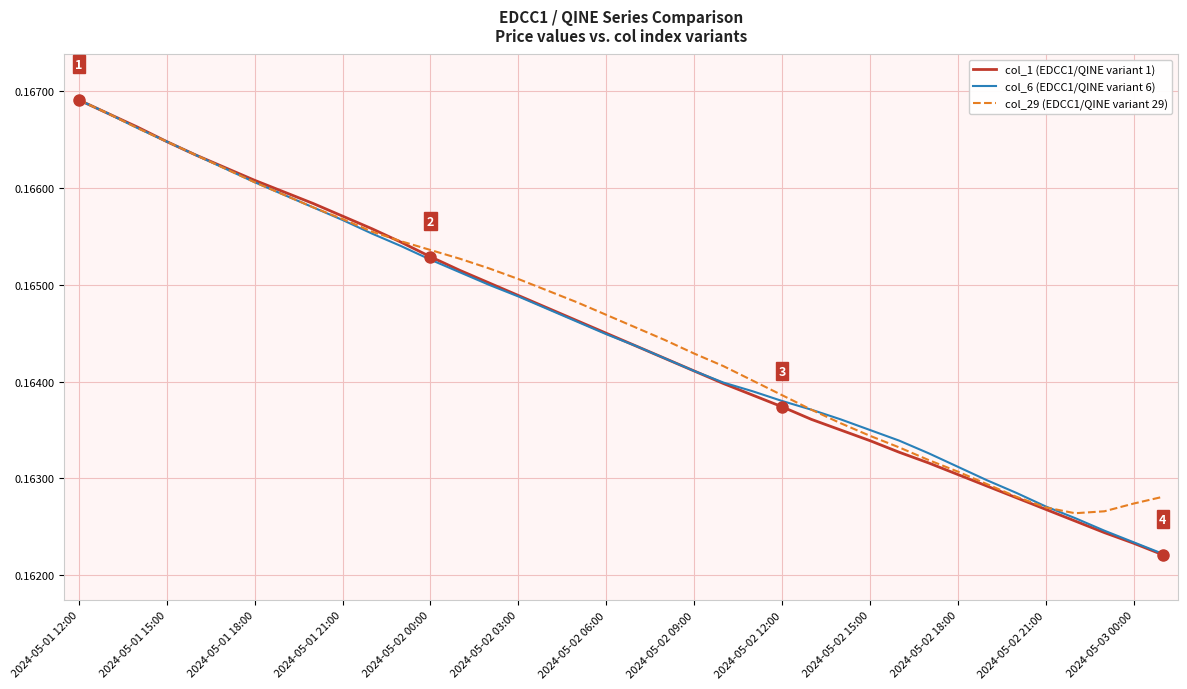

Which series has the largest range (max minus min)?

col_1 (EDCC1/QINE variant 1)